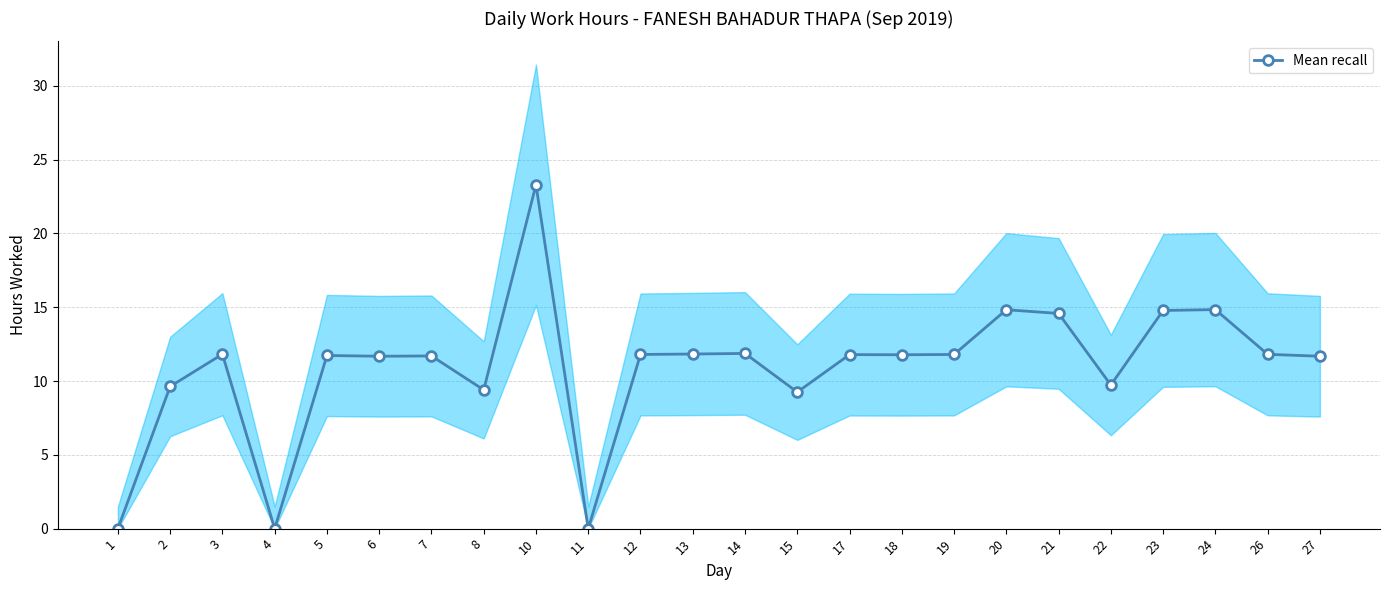

At which category does the data reach its first local valley?

4